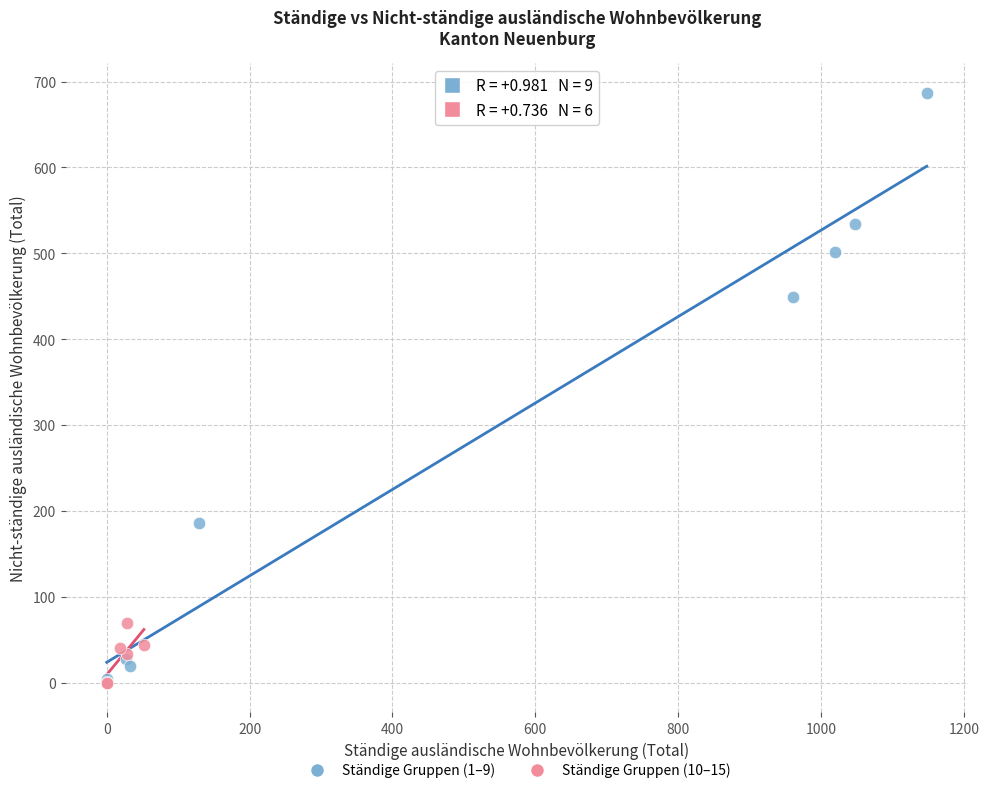

Which series reaches the maximum Y coordinate?

Ständige Gruppen (1–9)